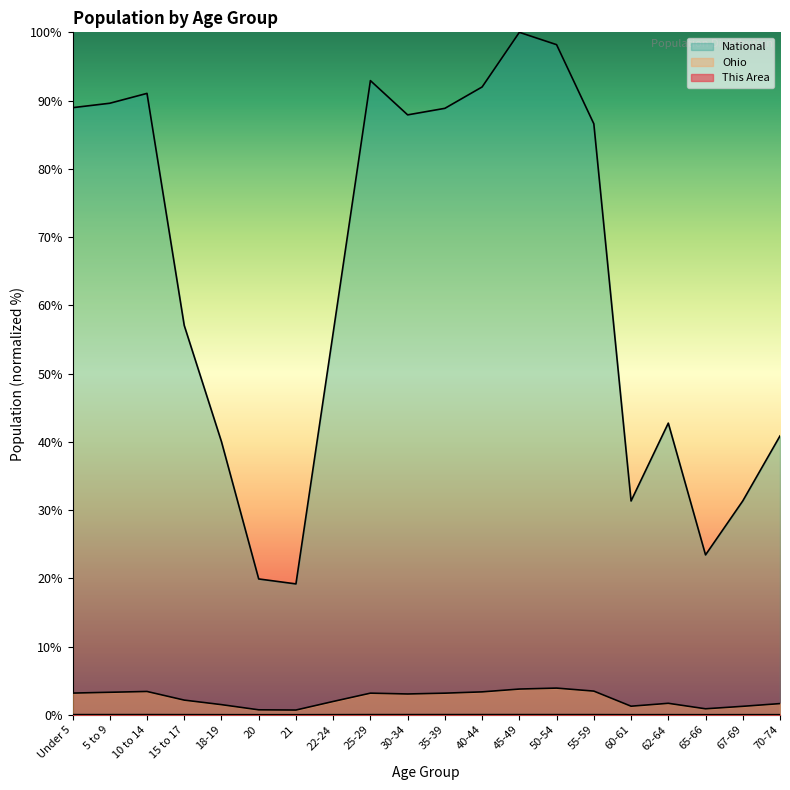

Where is the first local maximum for This Area?

10 to 14